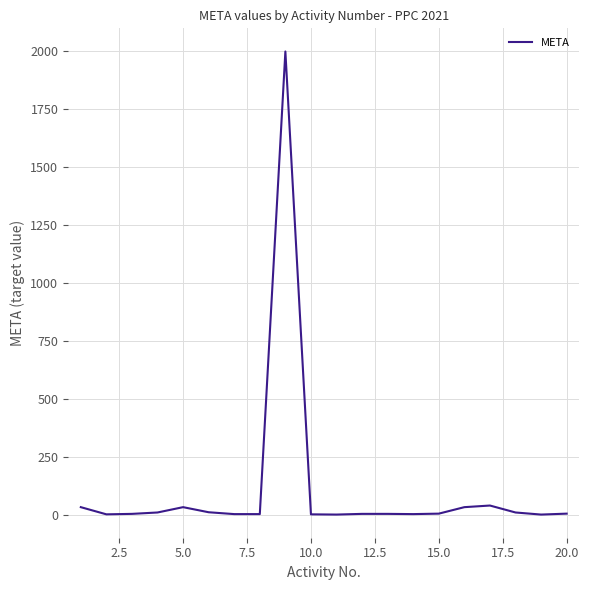

What is the average value?

110